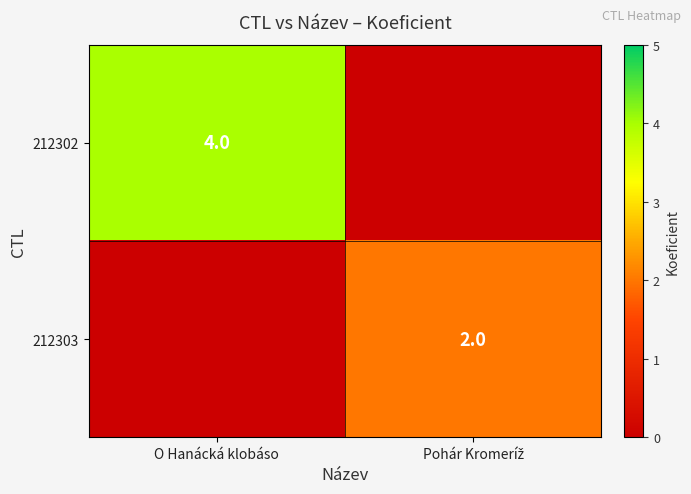

At which category is the sum across all series the highest?

O Hanácká klobáso